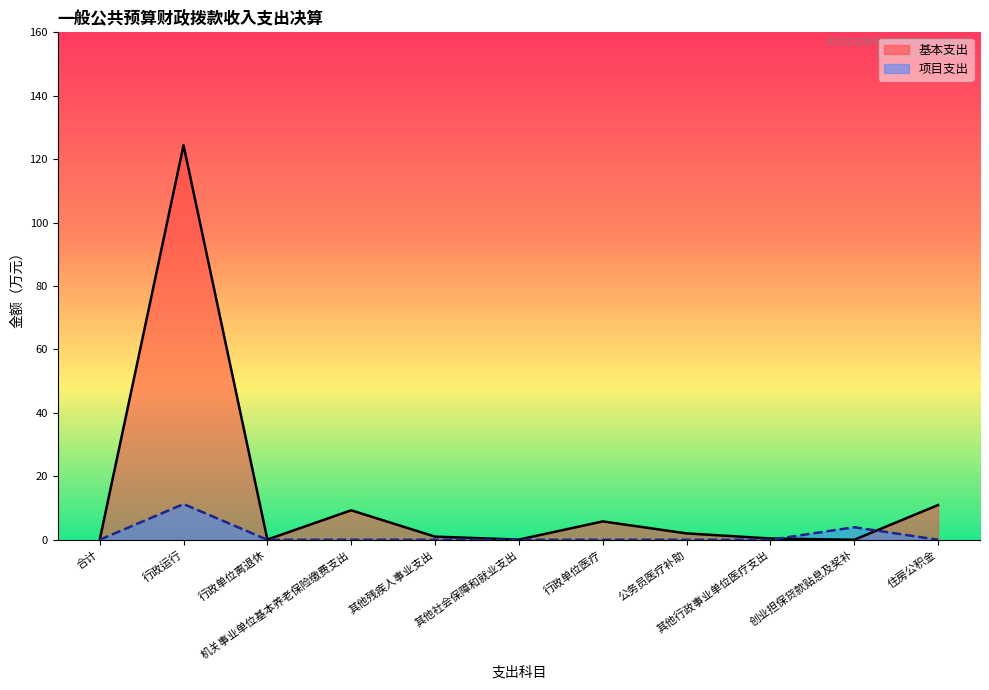

True or false: 基本支出 and 项目支出 intersect in this chart.

True